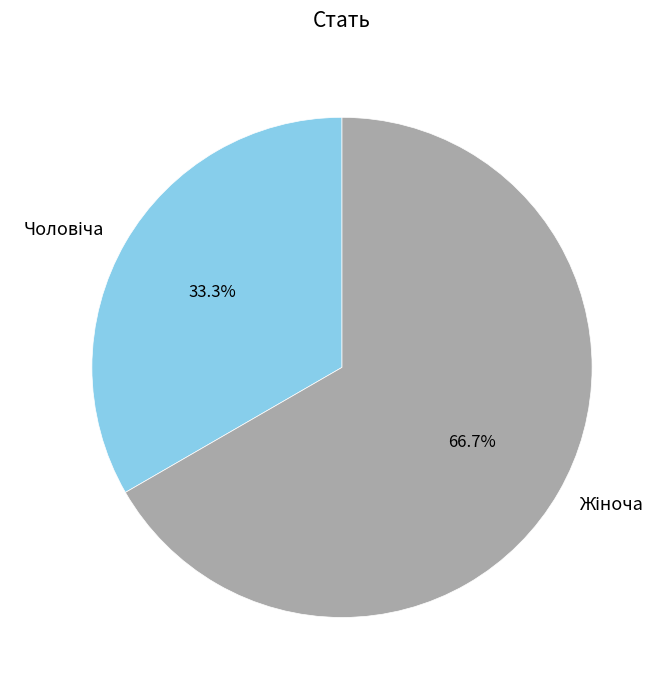

To the nearest percent, what is the difference between the largest and smallest slice percentages?

33%